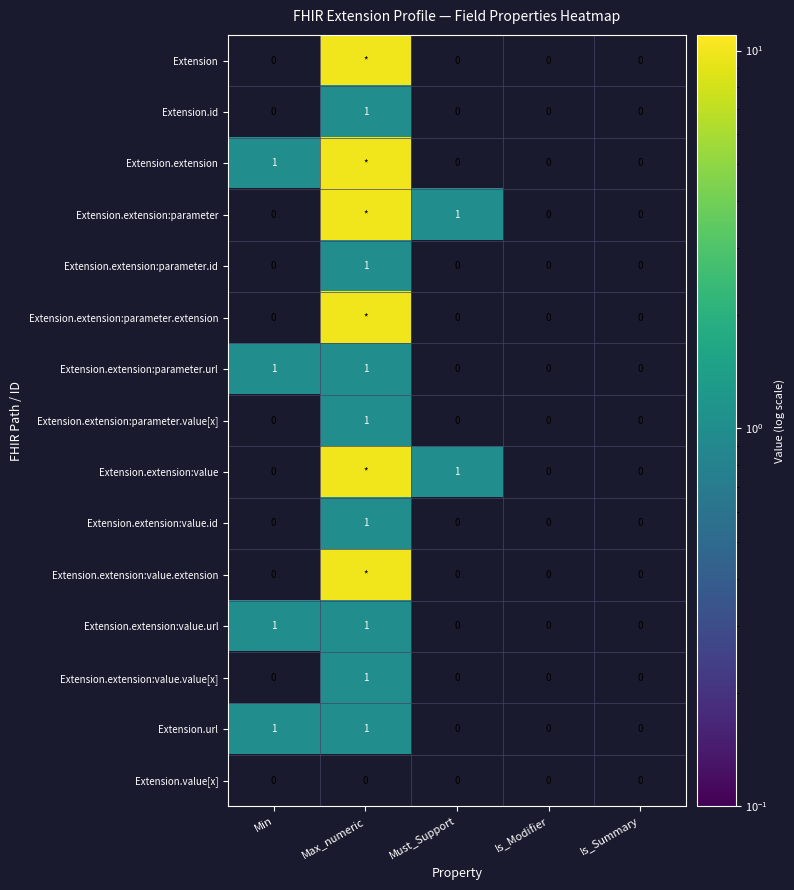

How many values in Extension.extension:parameter.id are above zero?

1